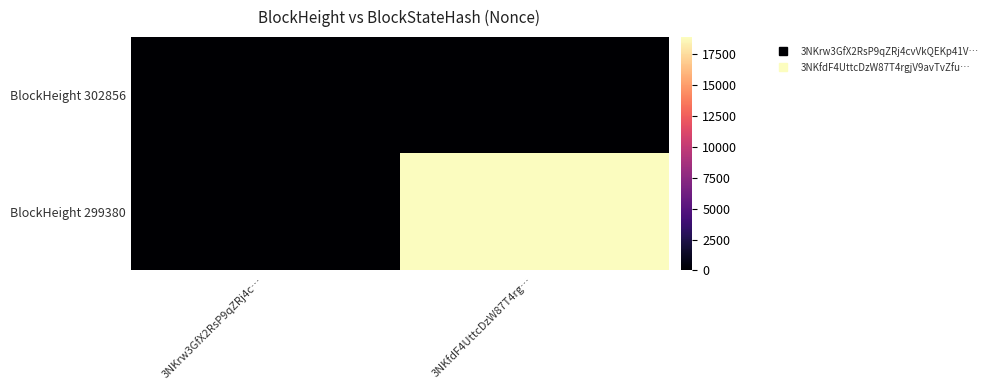

How many data points does each series have?

2